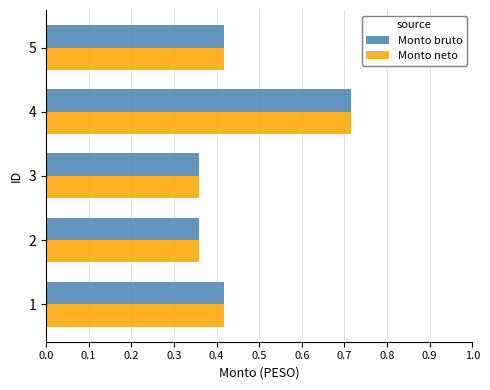

The Monto bruto series shows 0.8 at 5. True or false?

False